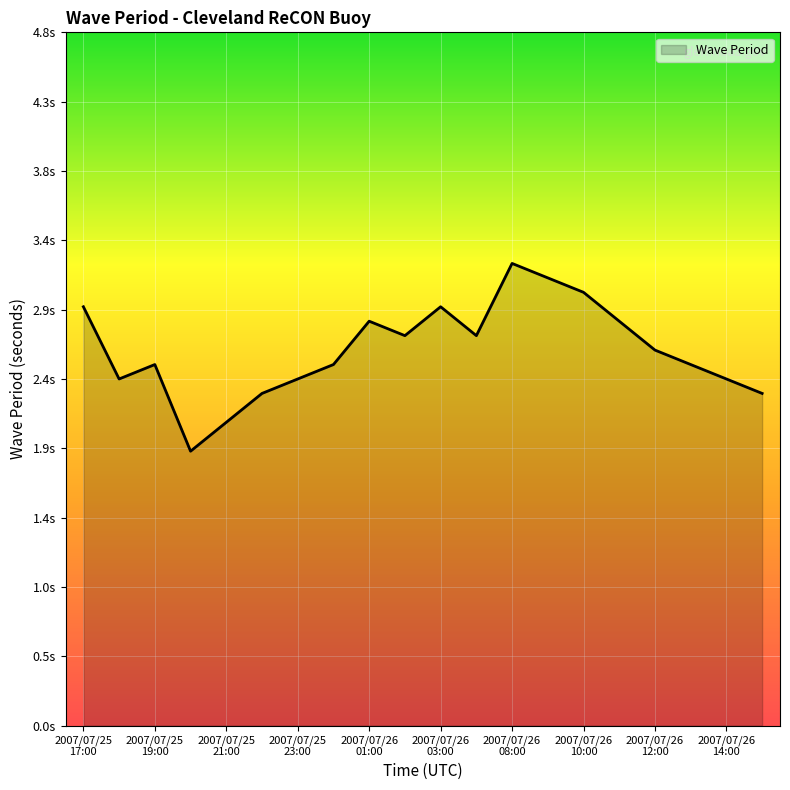

Reading left to right, transcribe all the data shown in this chart.

2007/07/25 17:00=2.9	2007/07/25 18:00=2.4	2007/07/25 19:00=2.5	2007/07/25 20:00=1.9	2007/07/25 21:00=2.1	2007/07/25 22:00=2.3	2007/07/25 23:00=2.4	2007/07/26 00:00=2.5	2007/07/26 01:00=2.8	2007/07/26 02:00=2.7	2007/07/26 03:00=2.9	2007/07/26 06:00=2.7	2007/07/26 08:00=3.2	2007/07/26 09:00=3.1	2007/07/26 10:00=3.0	2007/07/26 11:00=2.8	2007/07/26 12:00=2.6	2007/07/26 13:00=2.5	2007/07/26 14:00=2.4	2007/07/26 15:00=2.3